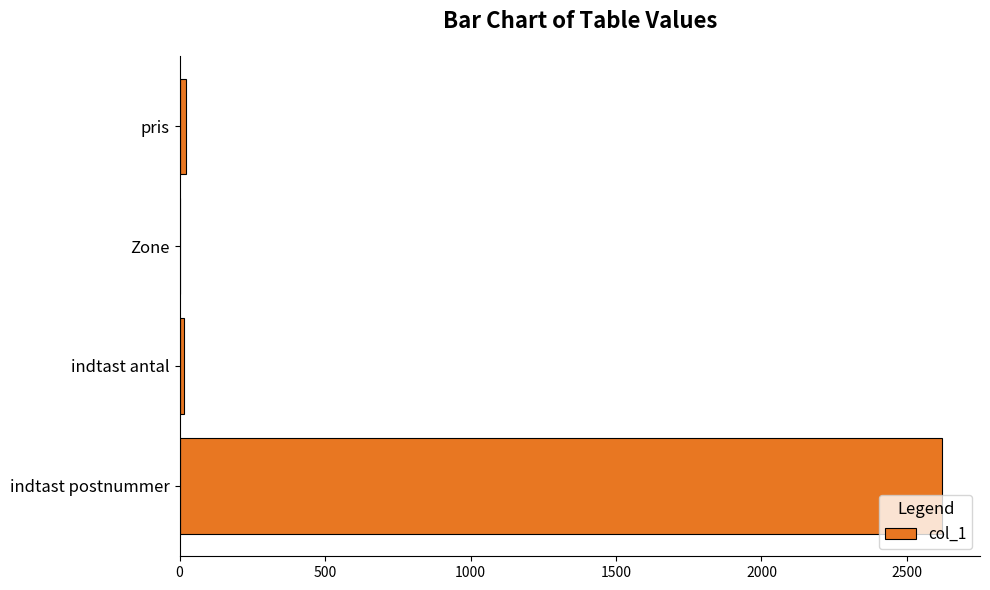

How many data points does each series have?

4